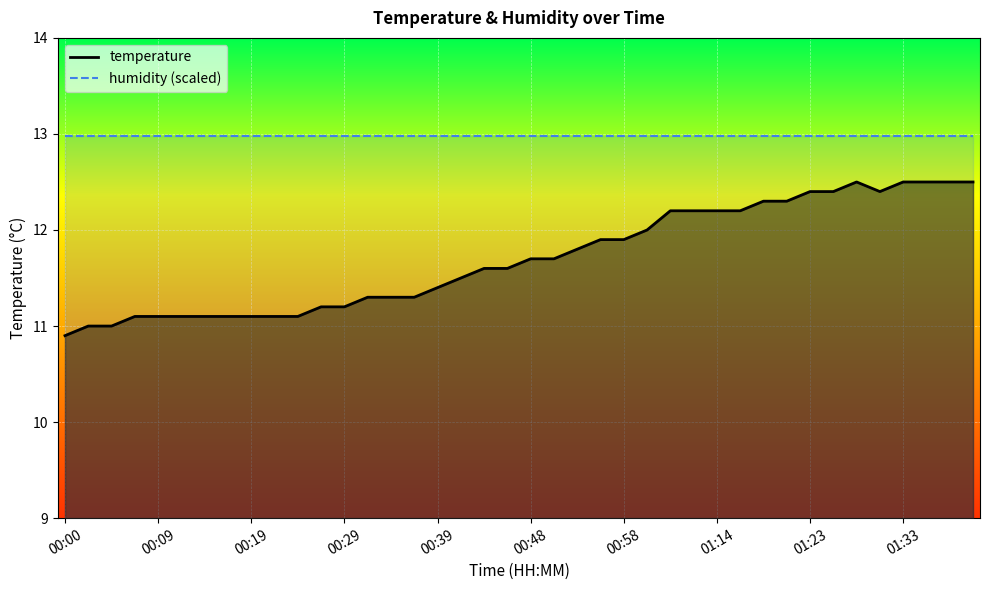

How many data points are less than 11?

1